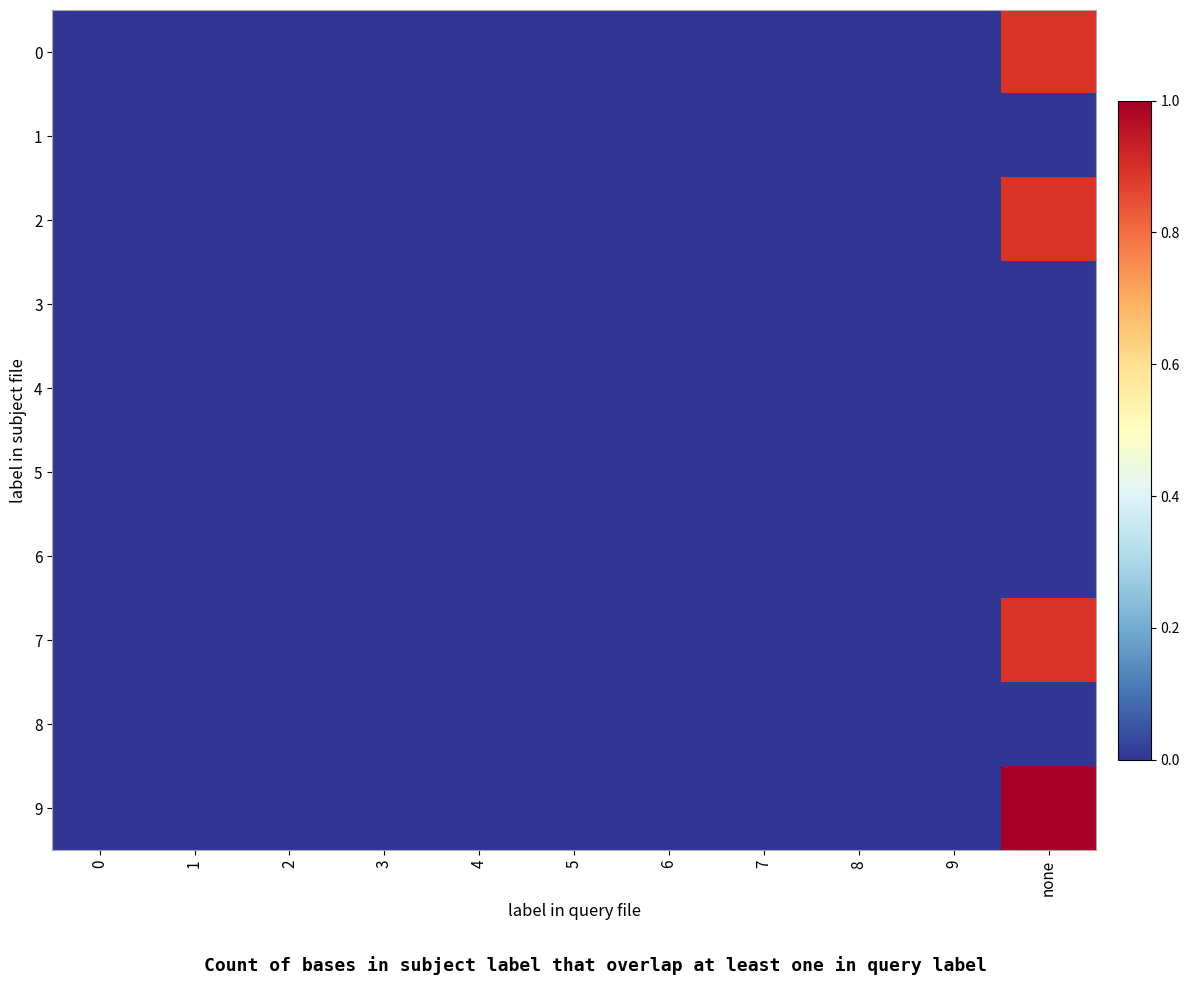

At which category is the sum across all series the highest?

none